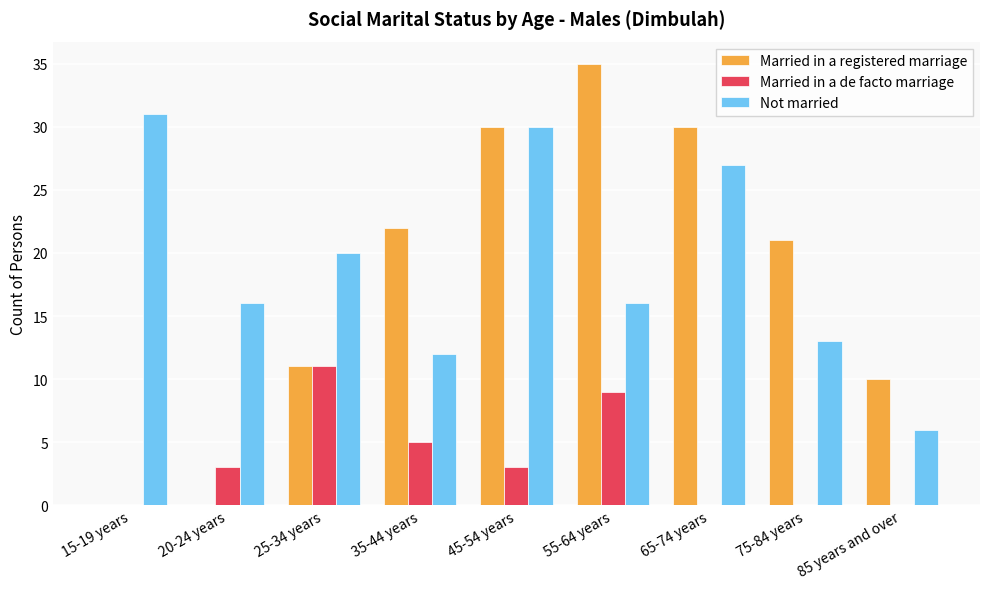

Is it true that Married in a de facto marriage equals 7 at 75-84 years?

False